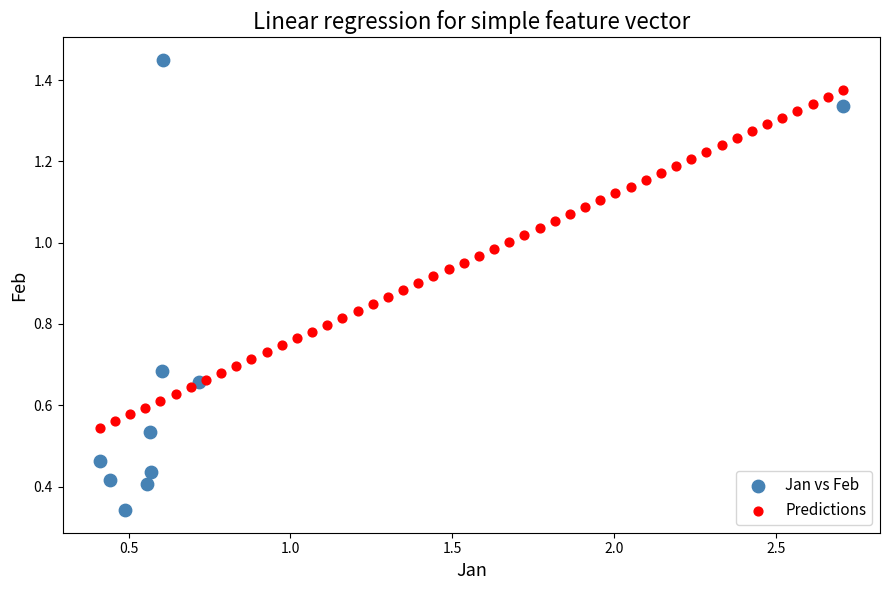

Which series has the widest spread of Y values?

Jan vs Feb